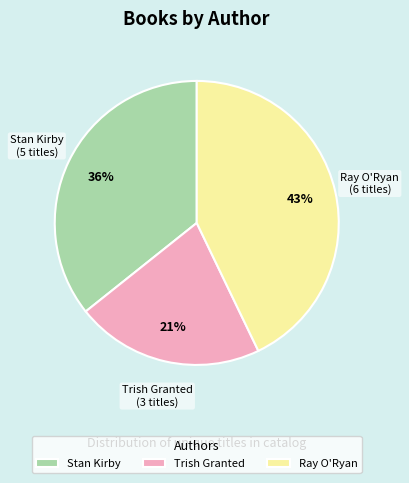

To the nearest percent, what is the average slice percentage?

33%